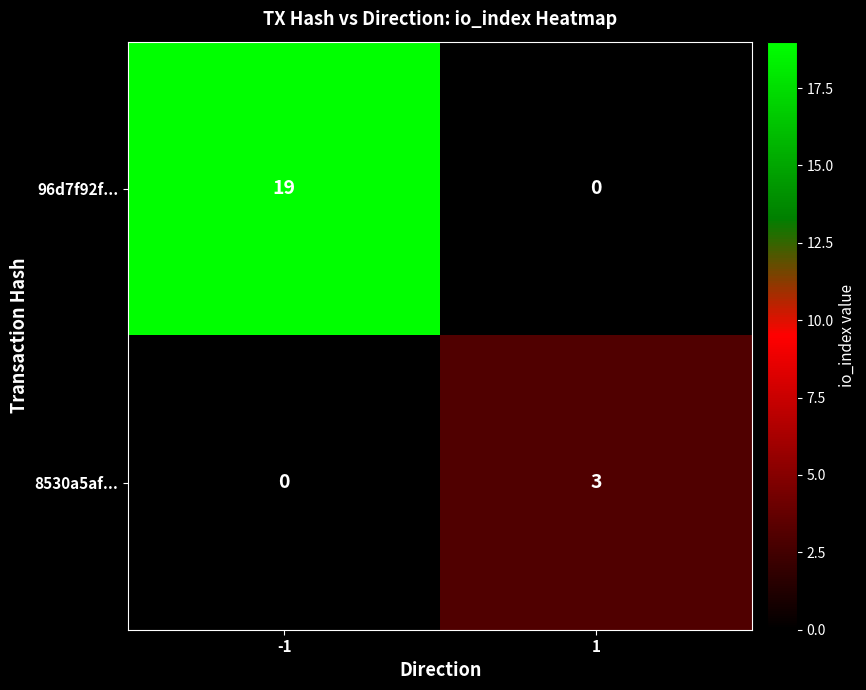

What is the sum of all 8530a5af... values?

3